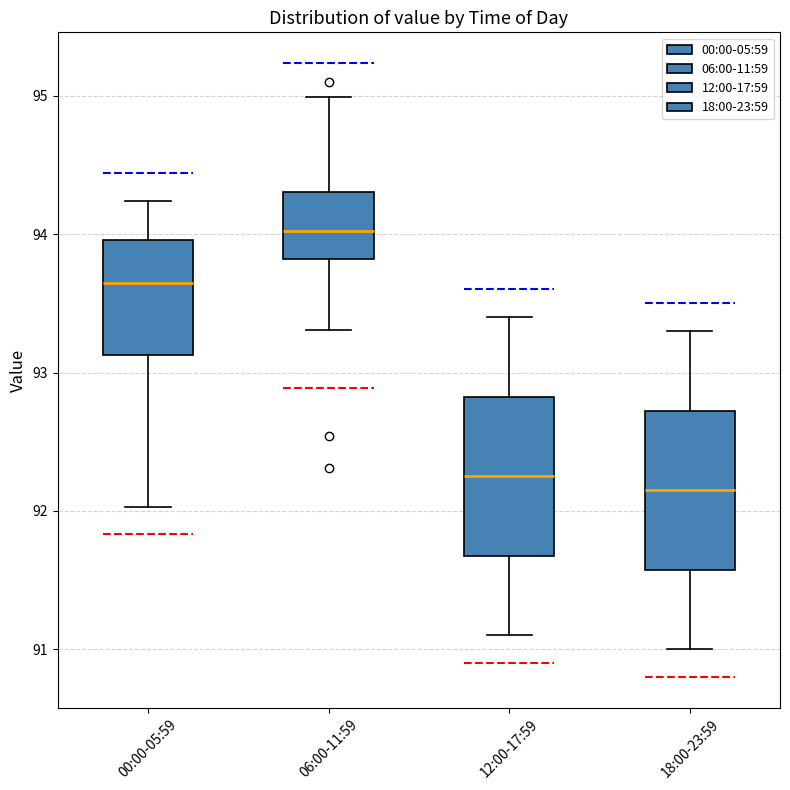

Reading left to right, transcribe this box plot: for each box, give where its median line is, the range the box spans, and where its two whiskers end, as read against the y-axis. The values are not printed on the chart, so give them approximately, as read against the axis.

00:00-05:59: median 93.7, box 93.1 to 94.0, whiskers 92.0 to 94.2
06:00-11:59: median 94.0, box 93.8 to 94.3, whiskers 93.3 to 95.0
12:00-17:59: median 92.3, box 91.7 to 92.8, whiskers 91.1 to 93.4
18:00-23:59: median 92.2, box 91.6 to 92.7, whiskers 91.0 to 93.3